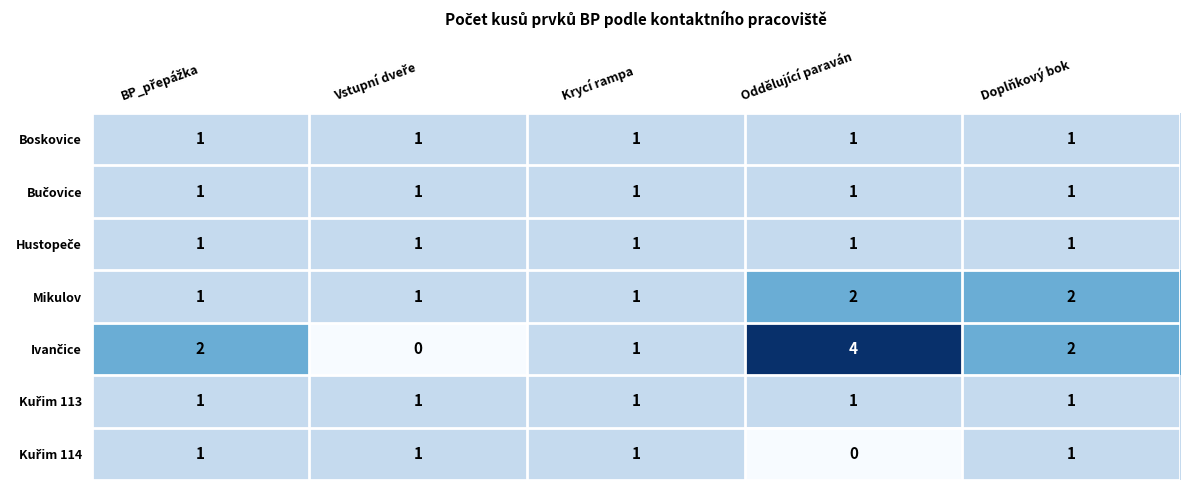

At which label is Kuřim 114 closest to 0?

Oddělující paraván